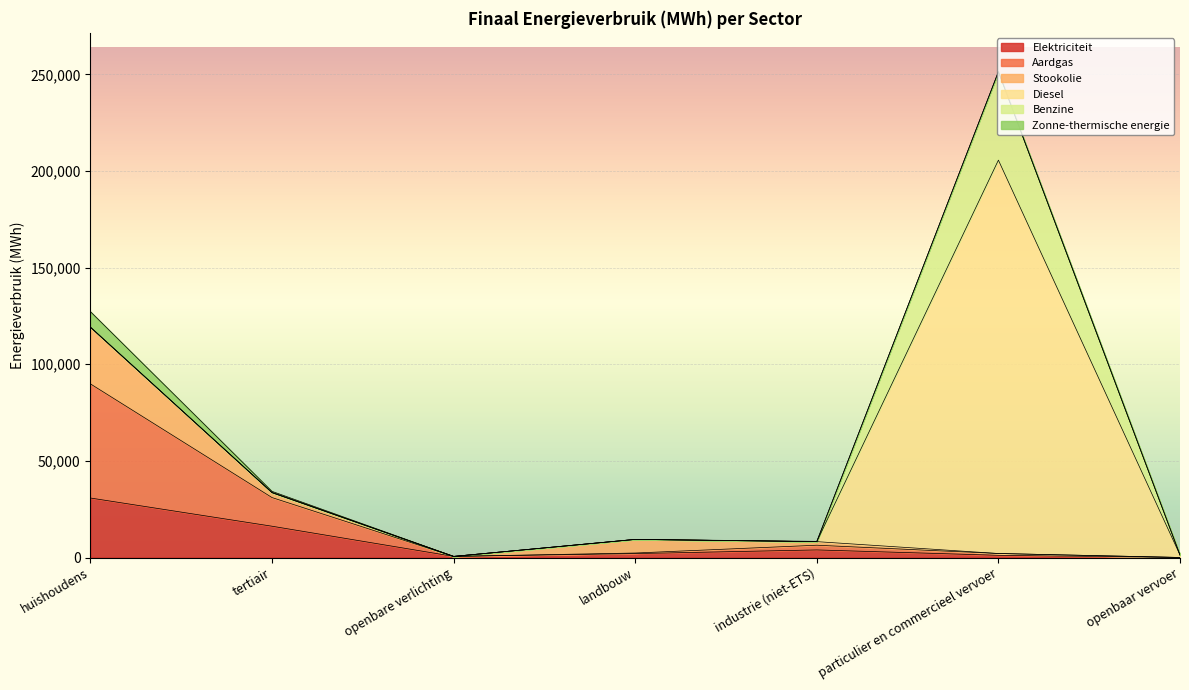

Which series has the largest total across all categories?

Diesel